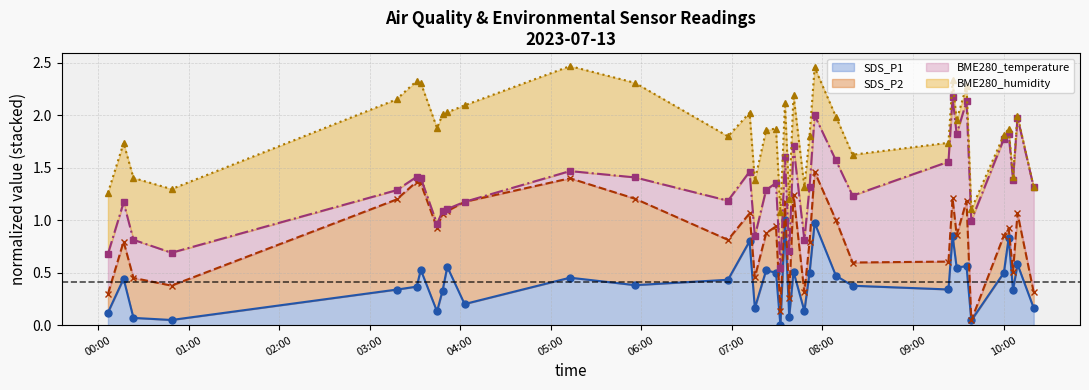

Reading left to right, what are all the values shown in this chart?

SDS_P1 (line): 0.1	0.4	0.1	0.0	0.3	0.4	0.5	0.1	0.3	0.6	0.2	0.5	0.4	0.4	0.8	0.2	0.5	0.5	0.0	1.0	0.1	0.5	0.1	0.5	1.0	0.5	0.4	0.3	0.9	0.5	0.6	0.0	0.5	0.8	0.3	0.6	0.2
SDS_P2 (line): 0.3	0.8	0.5	0.4	1.2	1.4	1.4	0.9	1.1	1.1	1.2	1.4	1.2	0.8	1.1	0.5	0.9	0.9	0.1	1.2	0.3	1.2	0.3	0.8	1.5	1.0	0.6	0.6	1.2	0.9	1.2	0.0	0.9	0.9	0.5	1.1	0.3
BME280_temperature (line): 0.7	1.2	0.8	0.7	1.3	1.4	1.4	1.0	1.1	1.1	1.2	1.5	1.4	1.2	1.5	0.8	1.3	1.4	0.5	1.6	0.7	1.7	0.8	1.3	2.0	1.6	1.2	1.6	2.2	1.8	2.1	1.0	1.8	1.8	1.4	2.0	1.3
BME280_humidity (line): 1.3	1.7	1.4	1.3	2.2	2.3	2.3	1.9	2.0	2.0	2.1	2.5	2.3	1.8	2.0	1.4	1.9	1.9	1.1	2.1	1.2	2.2	1.3	1.8	2.5	2.0	1.6	1.7	2.3	2.0	2.3	1.1	1.8	1.9	1.4	2.0	1.3